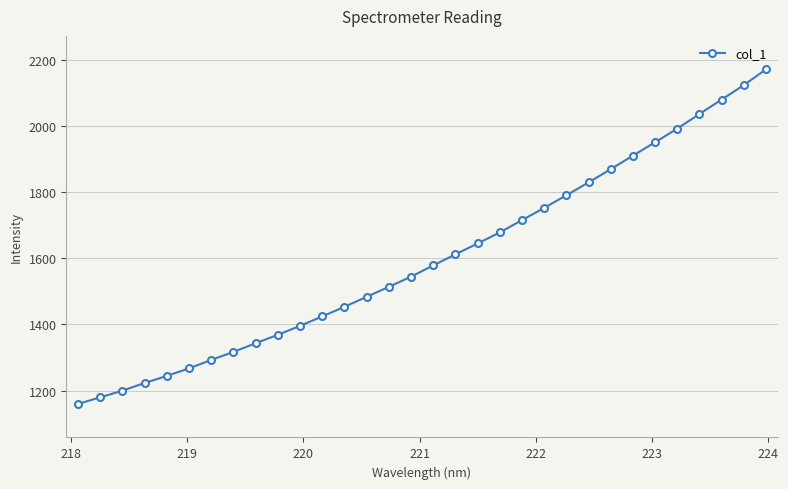

What is the value of the 31st point from the left?

2123.5